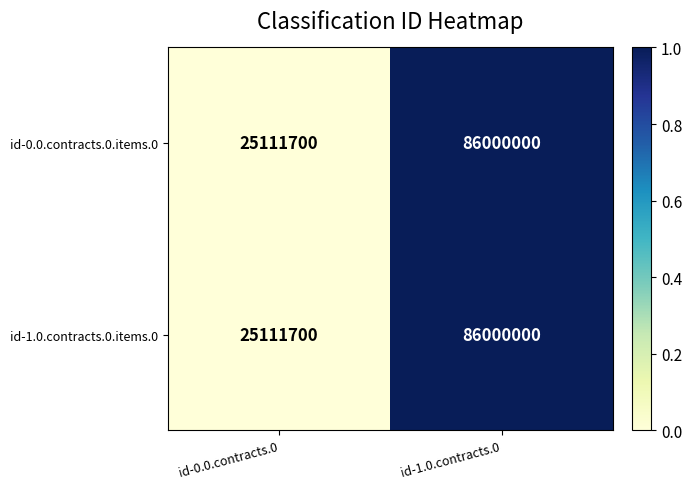

What is the approximate value of id-0.0.contracts.0.items.0 at id-1.0.contracts.0, to the nearest 10?

86000000